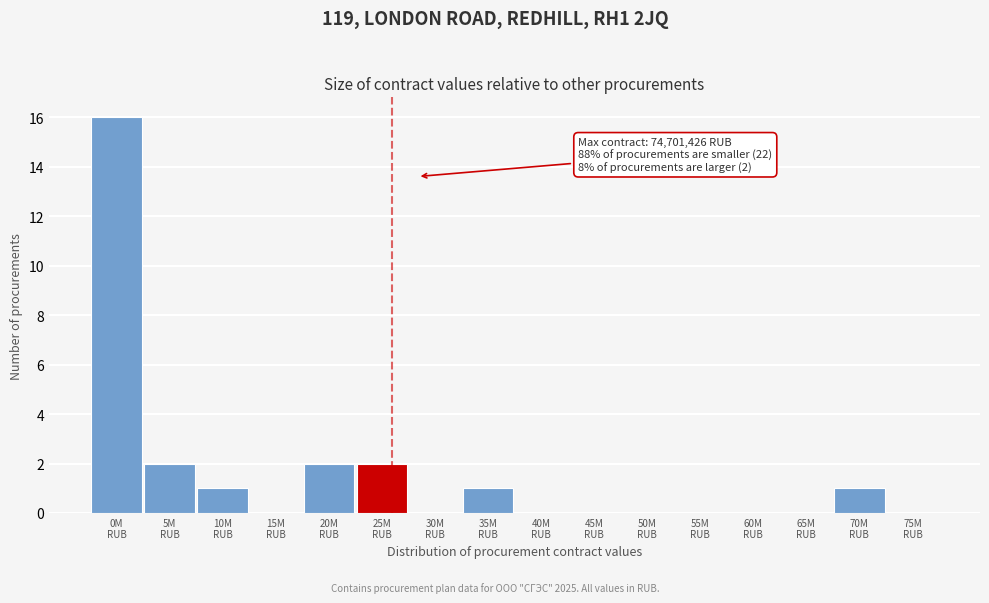

What is the maximum value shown in the chart?

16